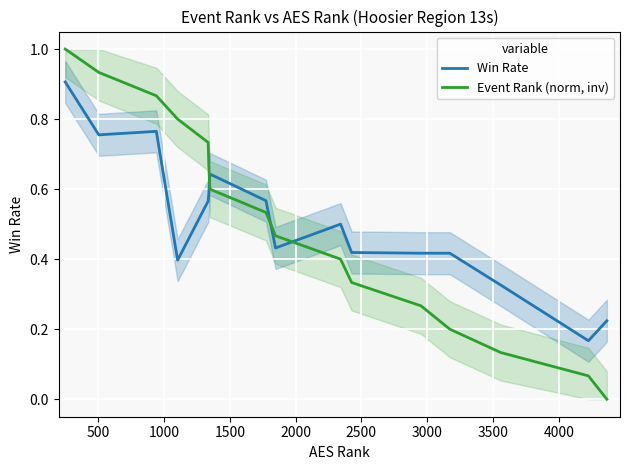

What is the maximum value for Win Rate?

0.9